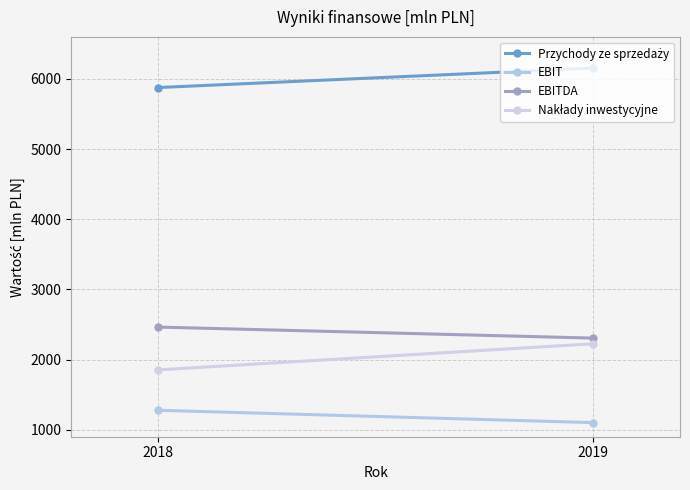

Which series has the largest total across all categories?

Przychody ze sprzedaży